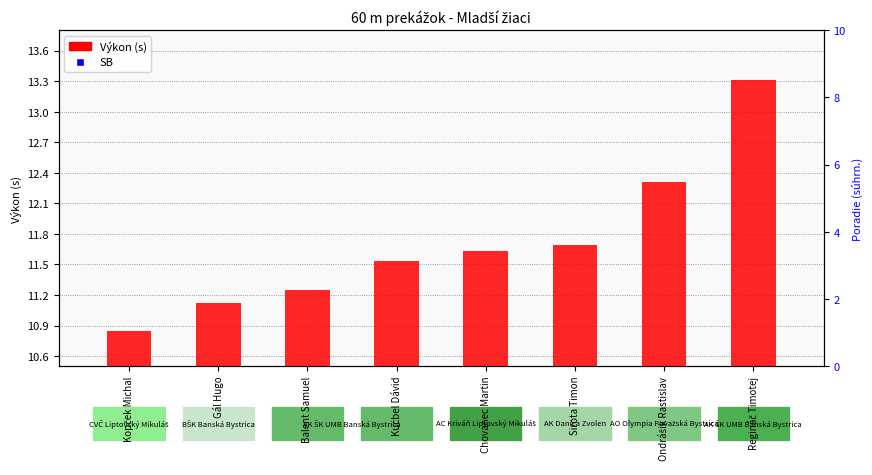

Which series reaches the minimum Y coordinate?

SB